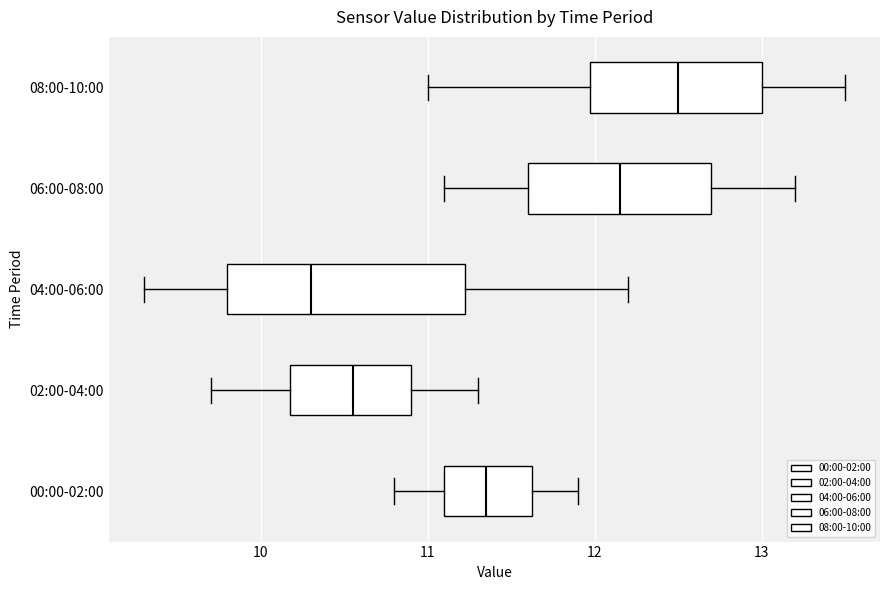

Which box's median line is the furthest to the right?

08:00-10:00